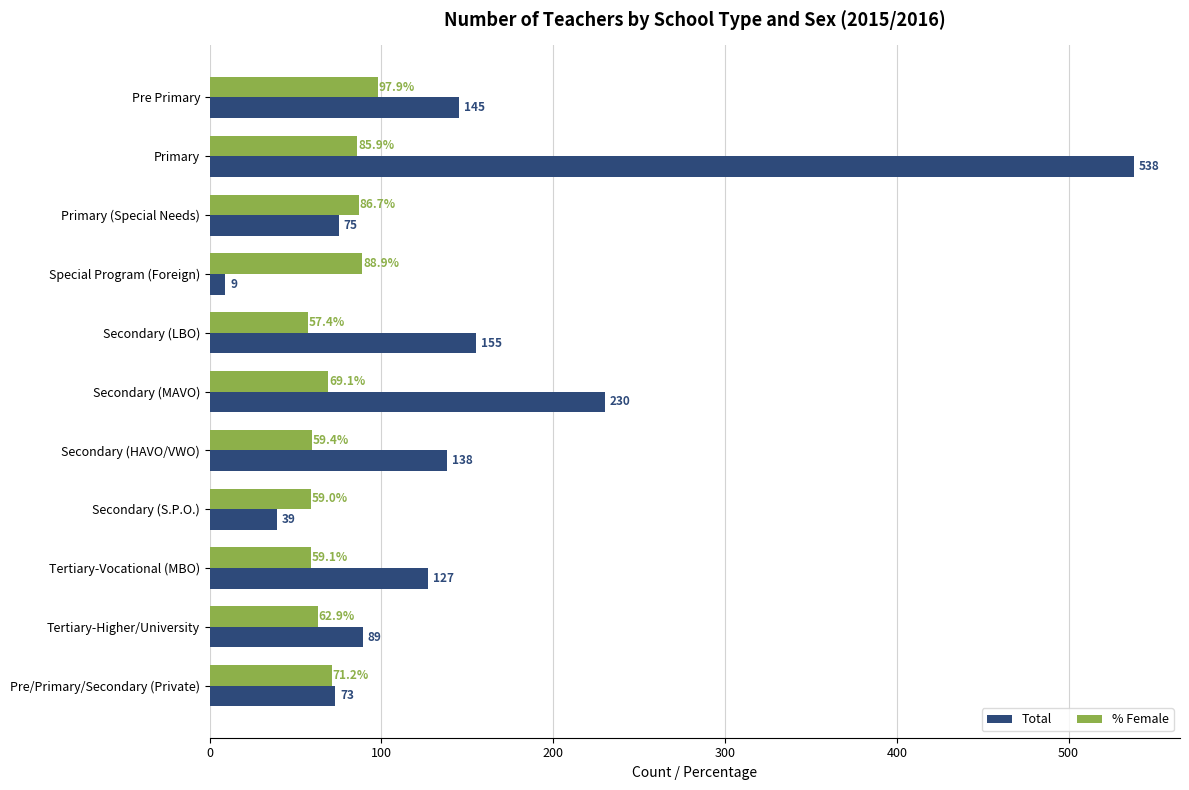

What is the sum of all Total values?

1618.0